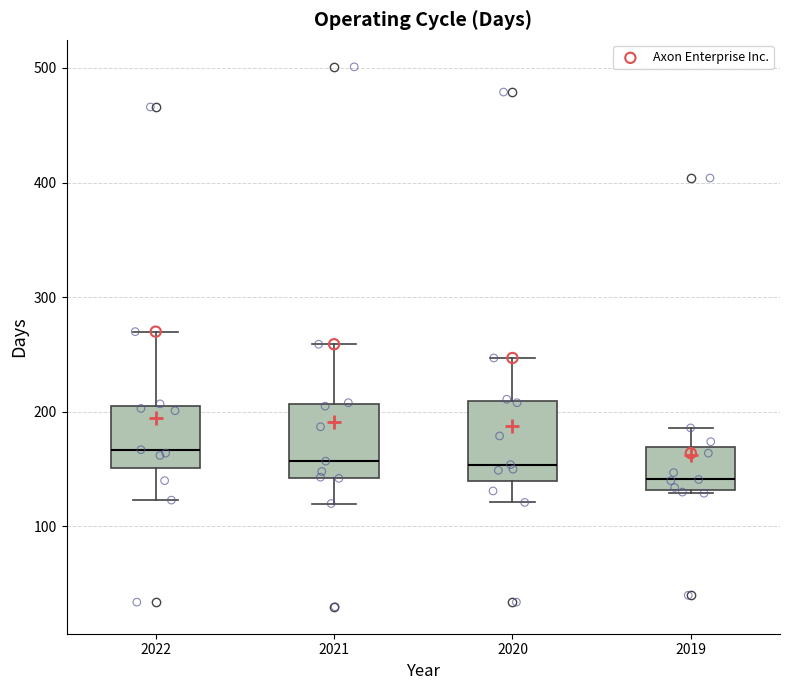

Where does the lower whisker of the box at x = 2021 end on the y-axis? The values are not printed on the chart, so give them approximately, as read against the axis.

120